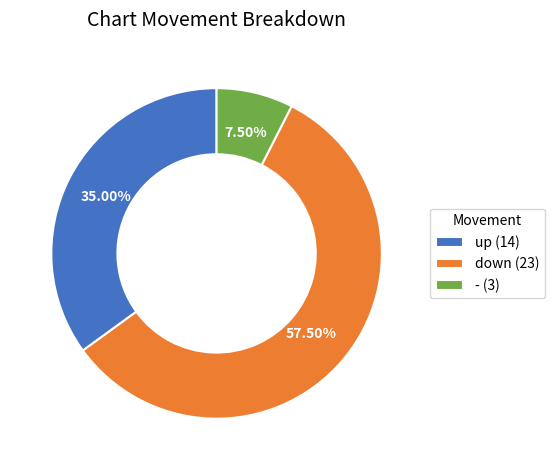

True or false: down accounts for 50% of the total.

False